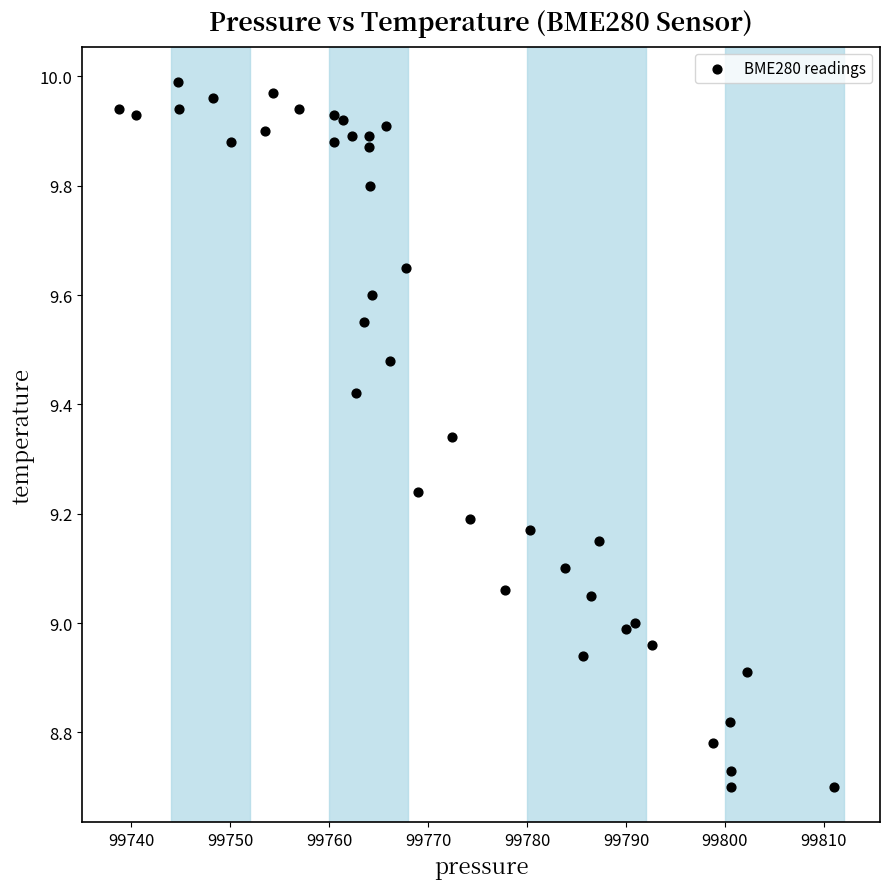

What is the range of Y values (max minus min)?

1.3